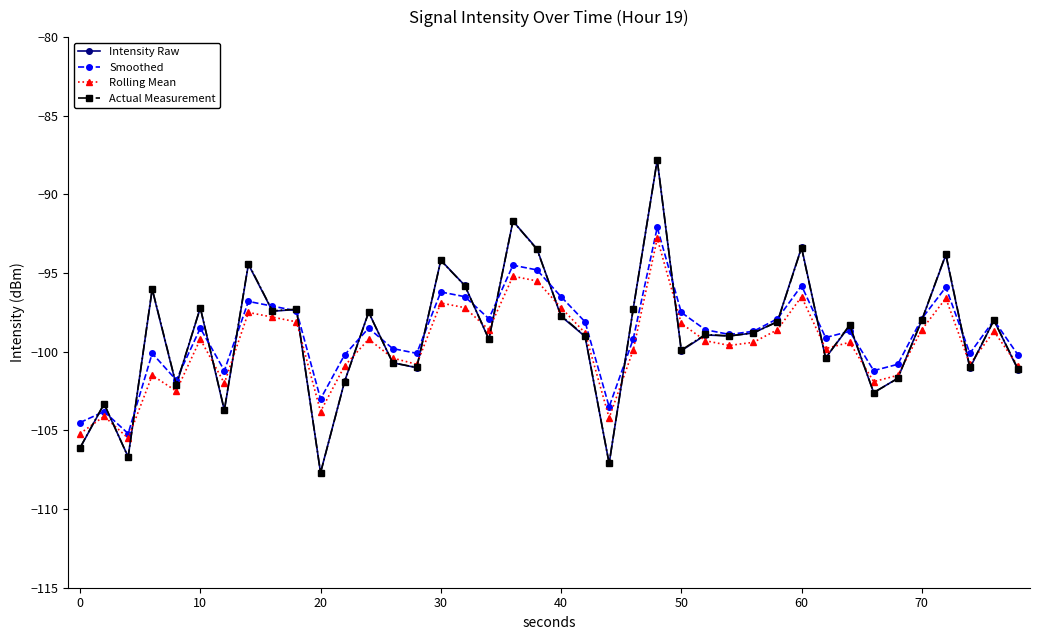

What is the value of the Intensity Raw point at the 12th from the left?

-101.9